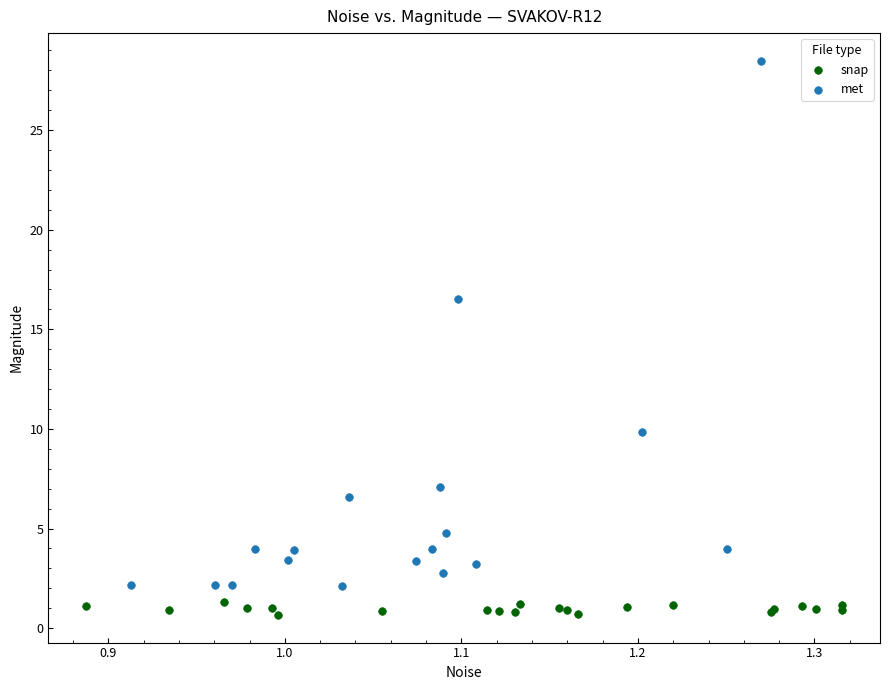

Which series reaches the minimum Y coordinate?

snap